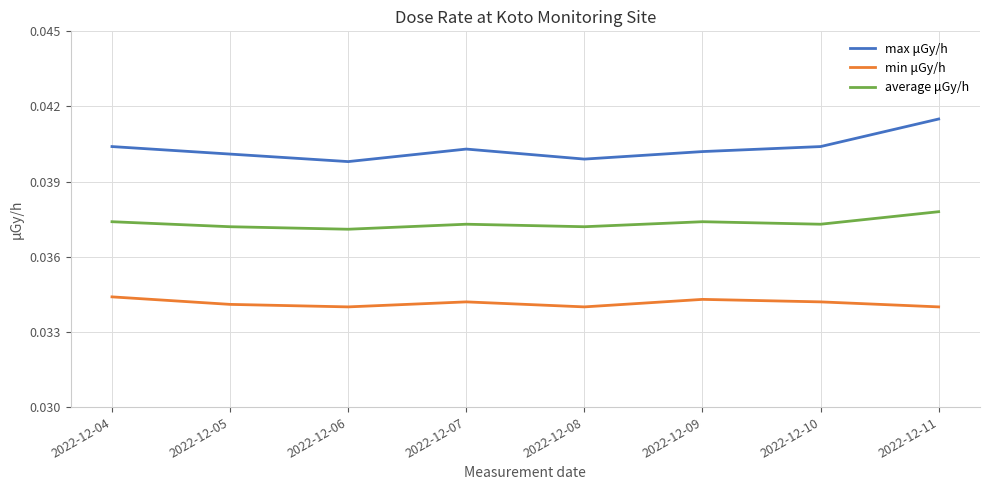

At how many categories does at least one series exceed 0?

8